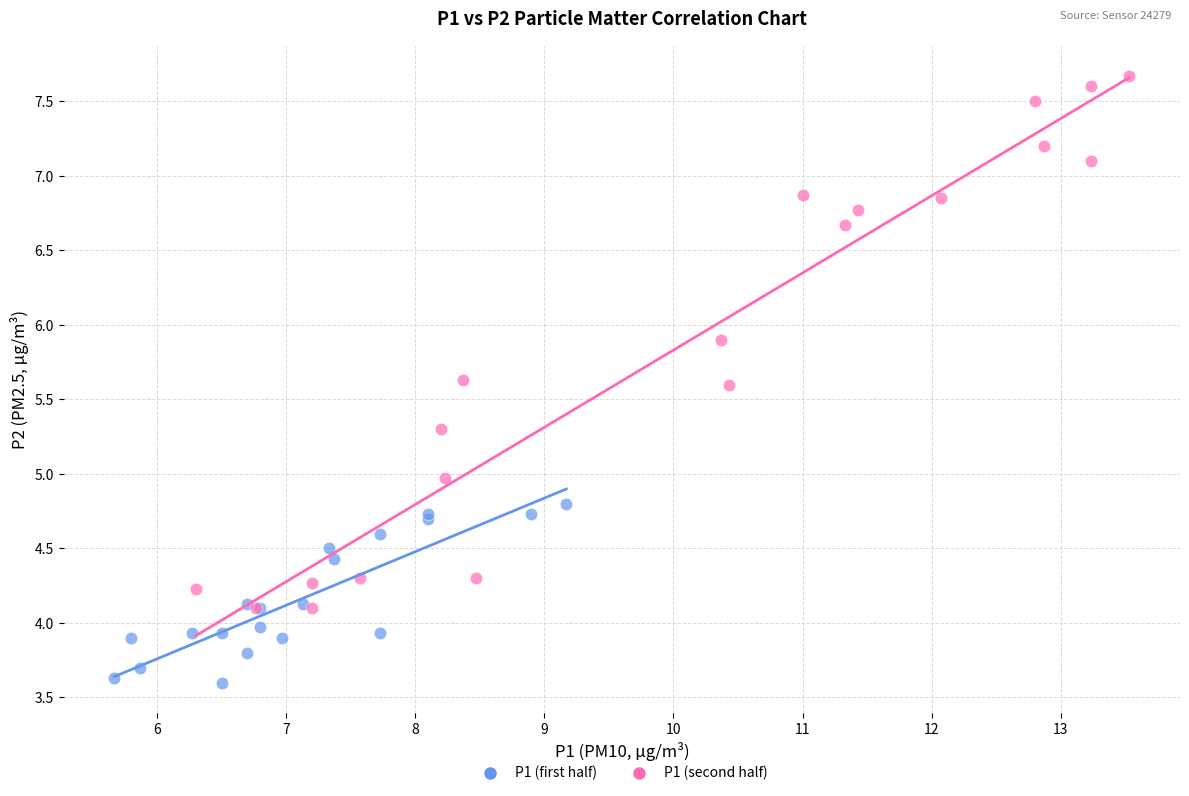

Which series reaches the minimum Y coordinate?

P1 (first half)